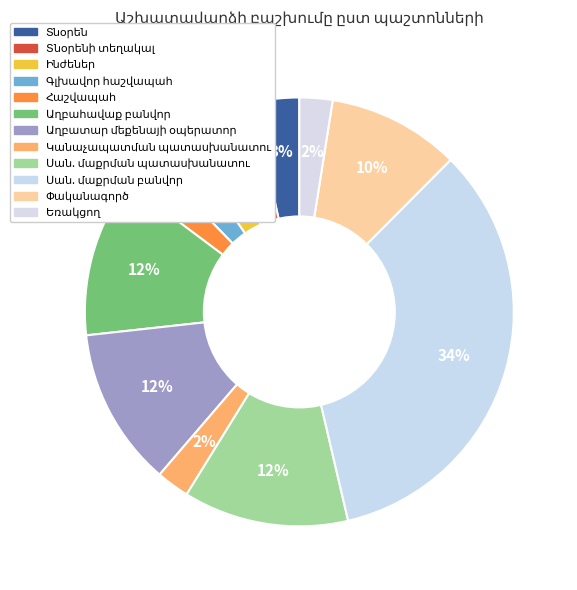

Which has a higher value, Աղբահավաք բանվոր or Կանաչապատման պատասխանատու?

Աղբահավաք բանվոր